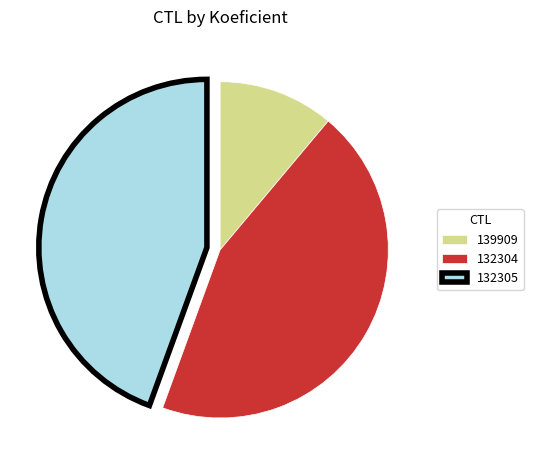

Count the number of slices in the pie.

3